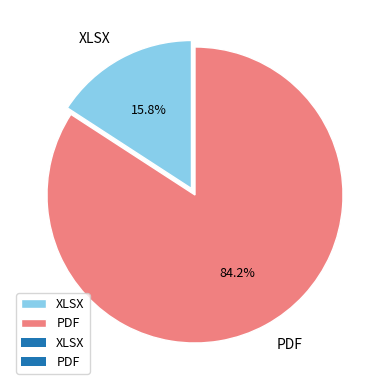

Is it true that XLSX is 27% of the pie?

False